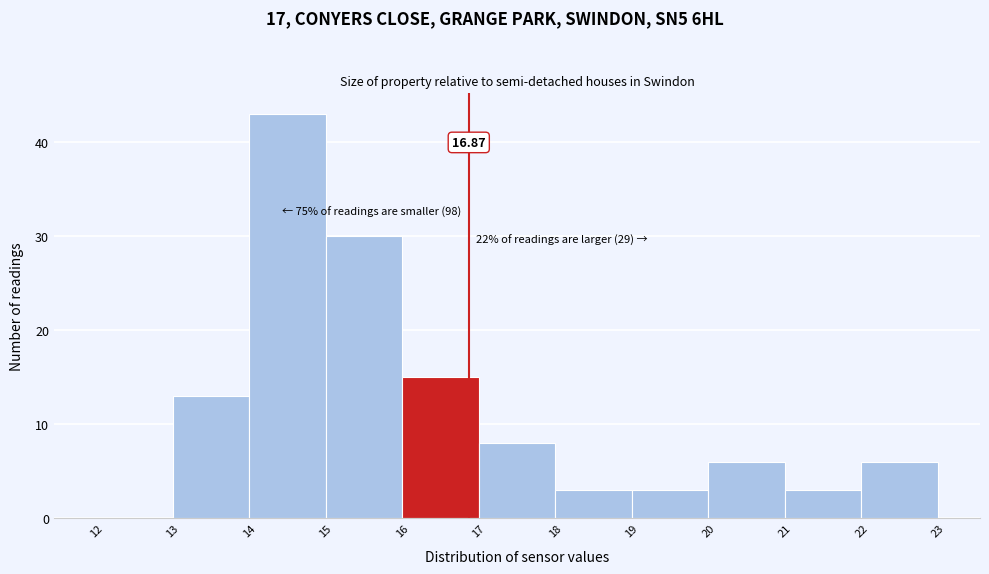

Over which range of the x-axis is the bar tallest?

14 to 15